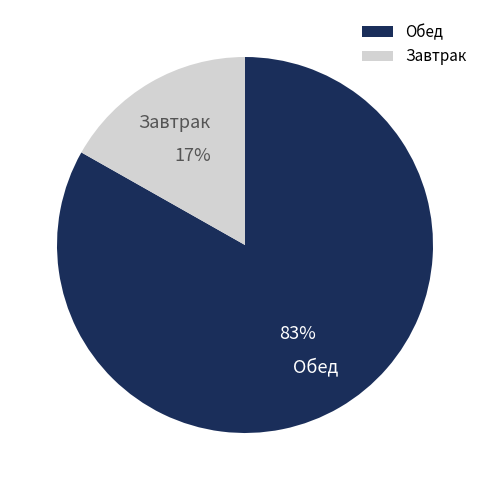

Between Обед and Завтрак, which is larger?

Обед